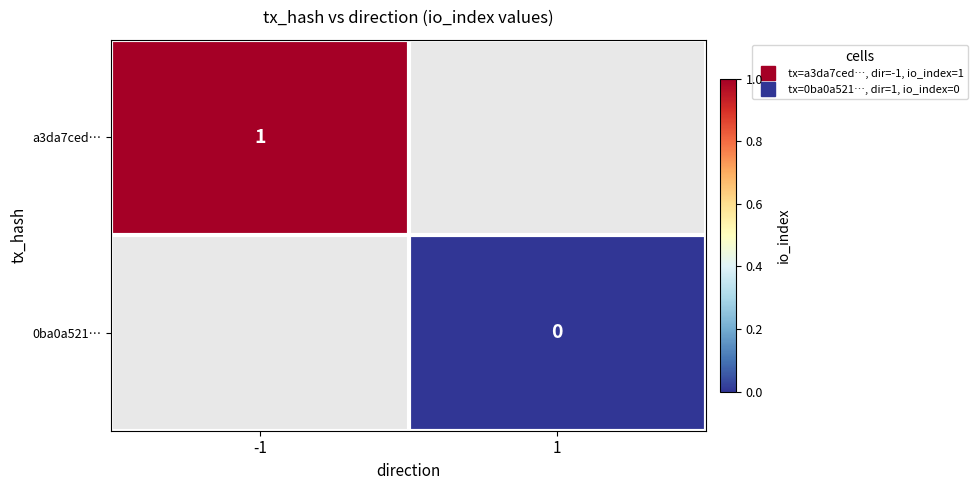

Which has a higher value, 1 or -1?

-1